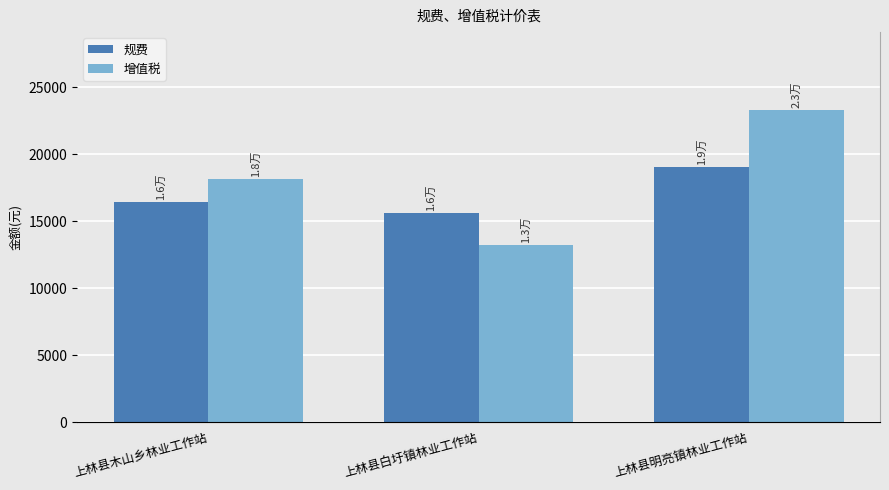

What is the difference between the maximum and minimum values in the 增值税 series?

10059.8